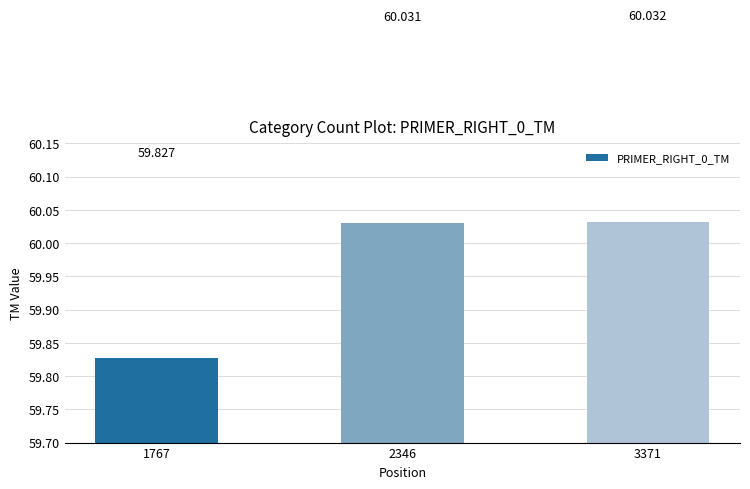

What is the change in value from 1767 to 2346?

+0.2